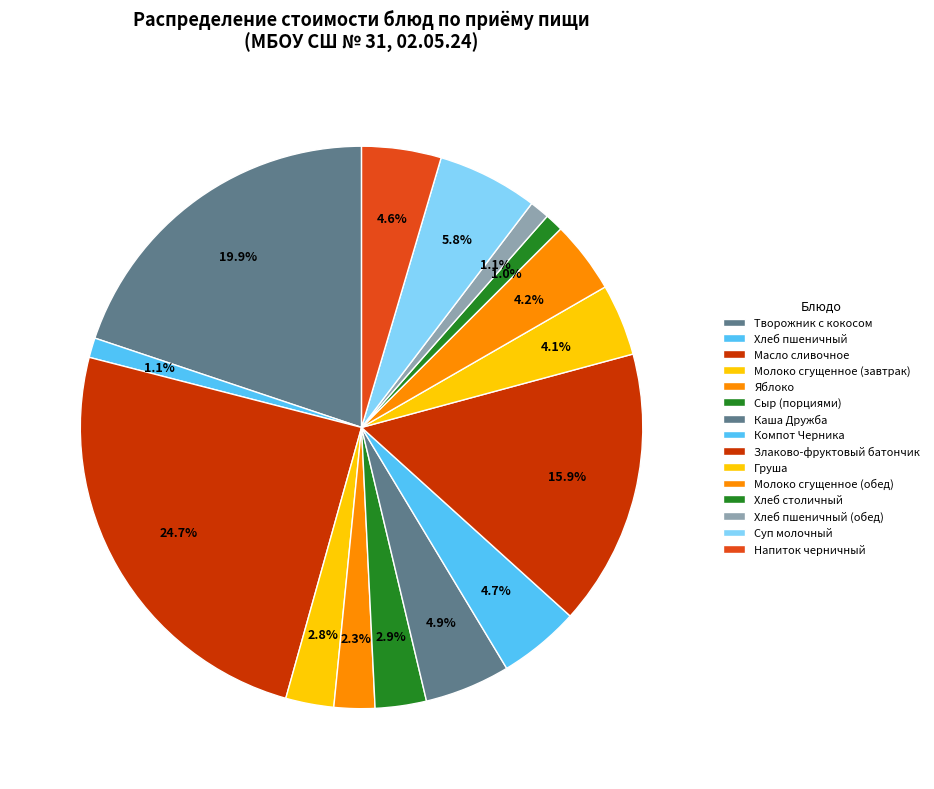

Which has a higher value, Злаково-фруктовый батончик or Молоко сгущенное (обед)?

Злаково-фруктовый батончик